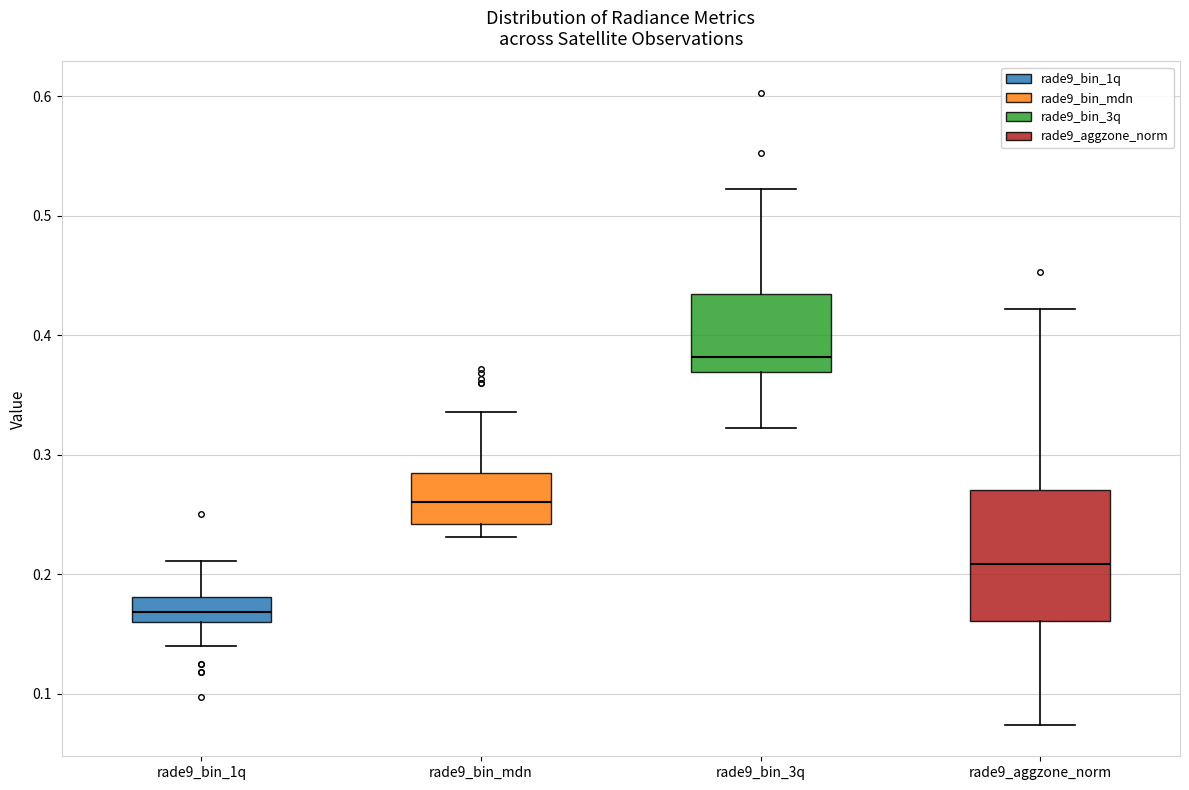

Which box is the tallest, from its lower edge to its upper edge?

rade9_aggzone_norm